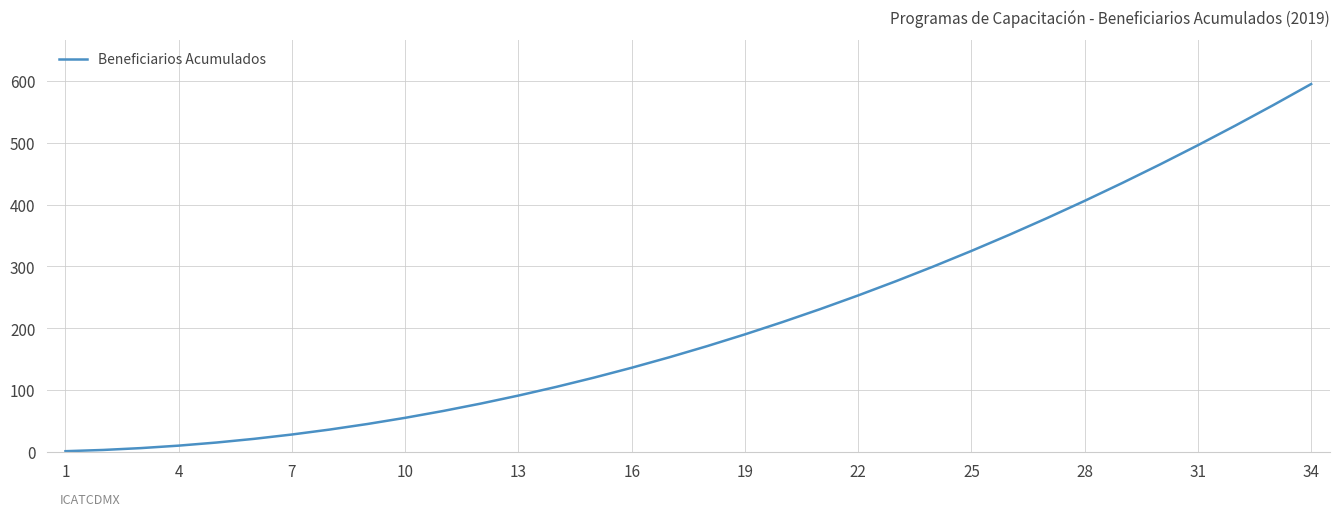

What is the maximum value shown in the chart?

595